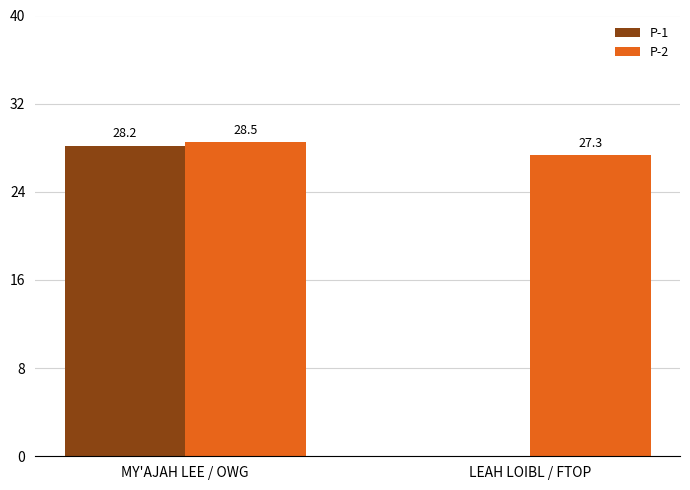

At which category is the sum across all series the highest?

MY'AJAH LEE / OWG